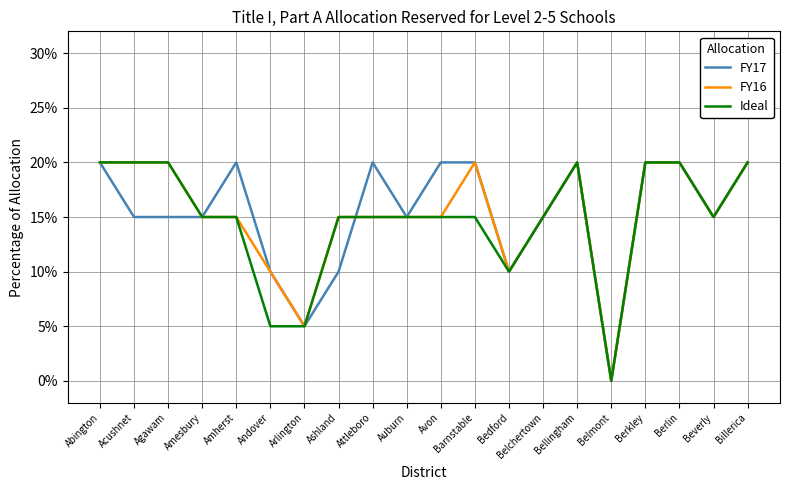

What are all the series names shown in the legend?

FY17, FY16, Ideal